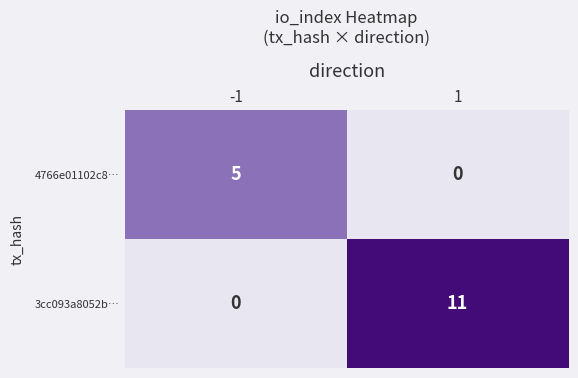

At how many categories does at least one series exceed 6?

1